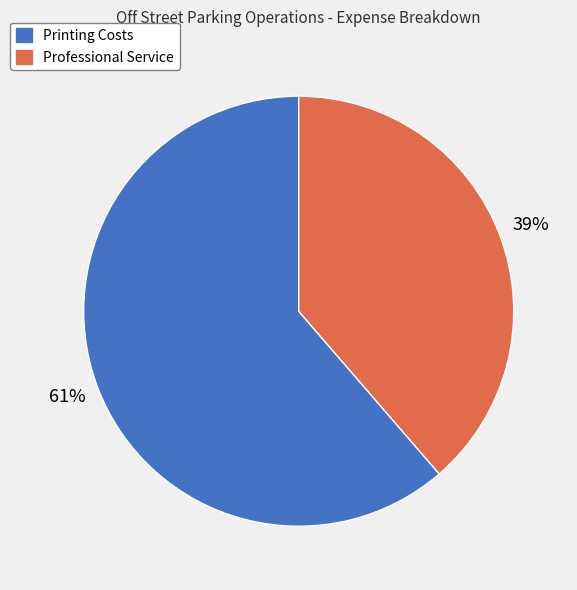

Count the number of slices in the pie.

2